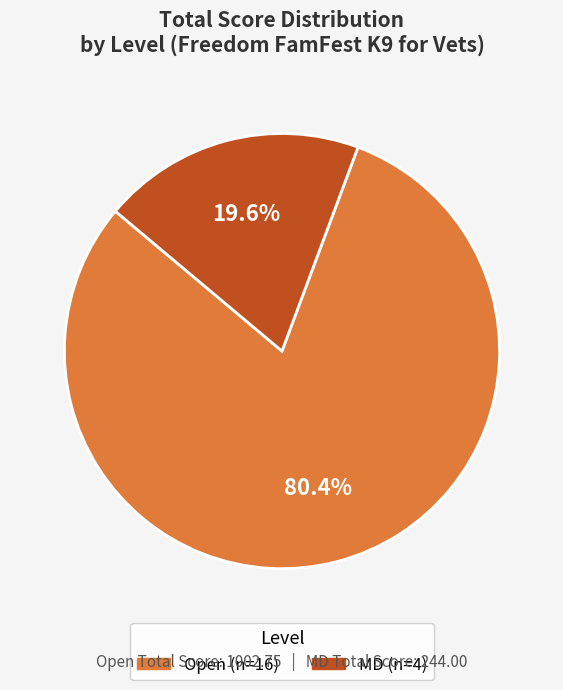

Is it true that MD is 20% of the pie?

True